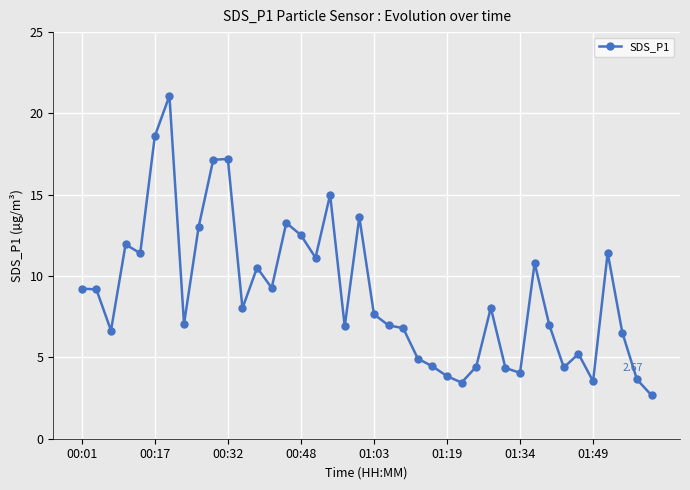

What is the difference between the maximum and minimum values?

18.4